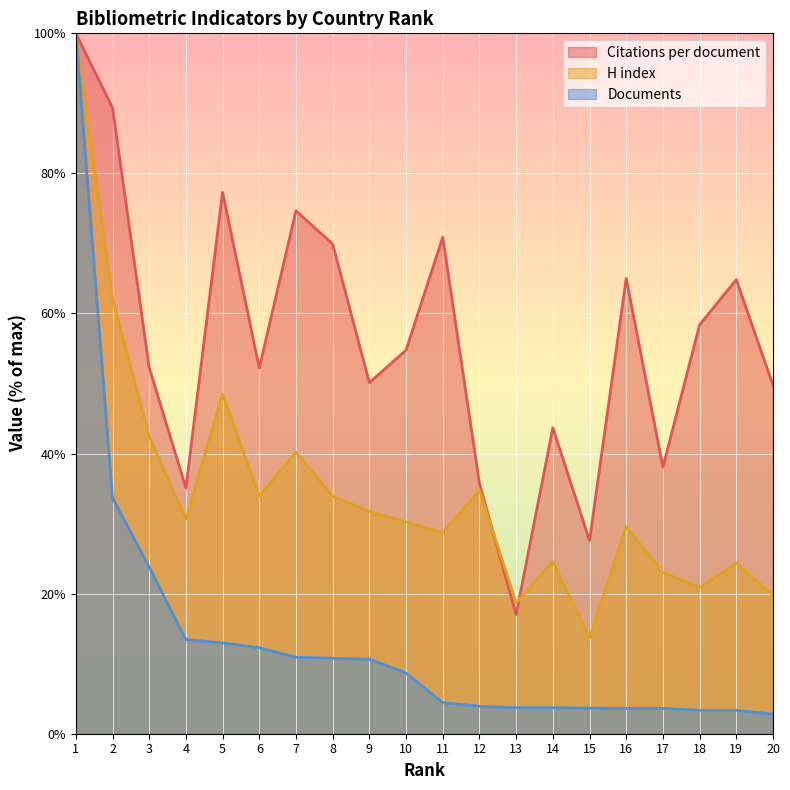

Read the Documents value at 20.

2.8